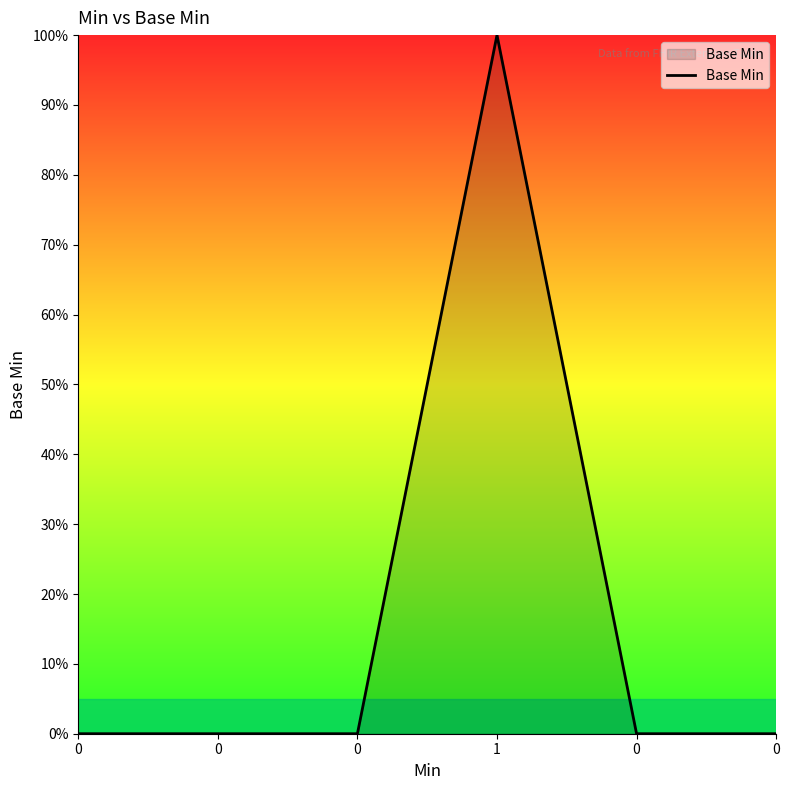

Is this an area chart (filled region under the line)?

Yes